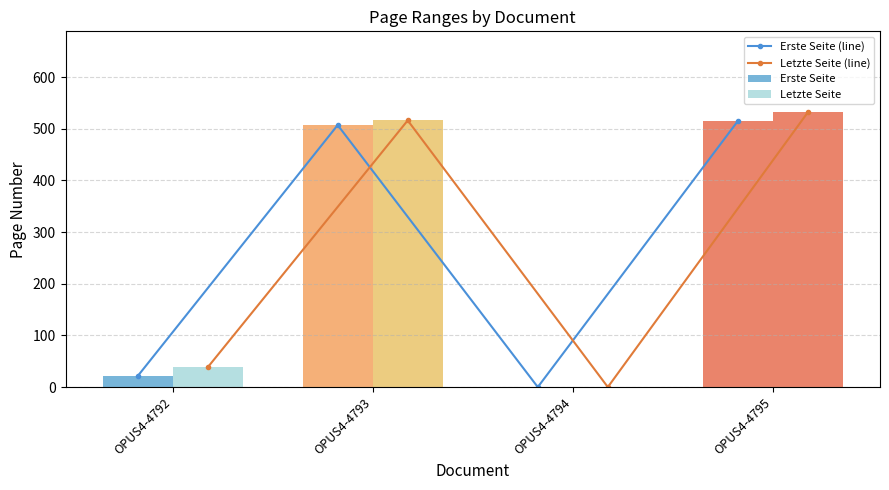

What is the difference between the maximum and minimum values in the Erste Seite series?

515